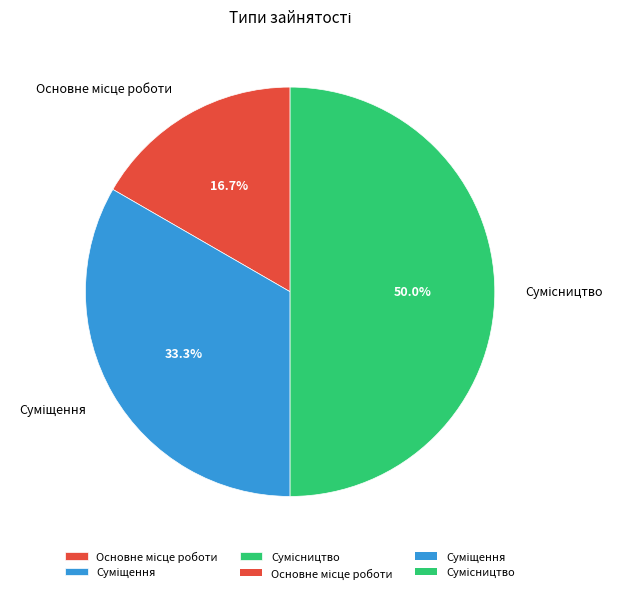

Is there a majority slice in this chart?

No